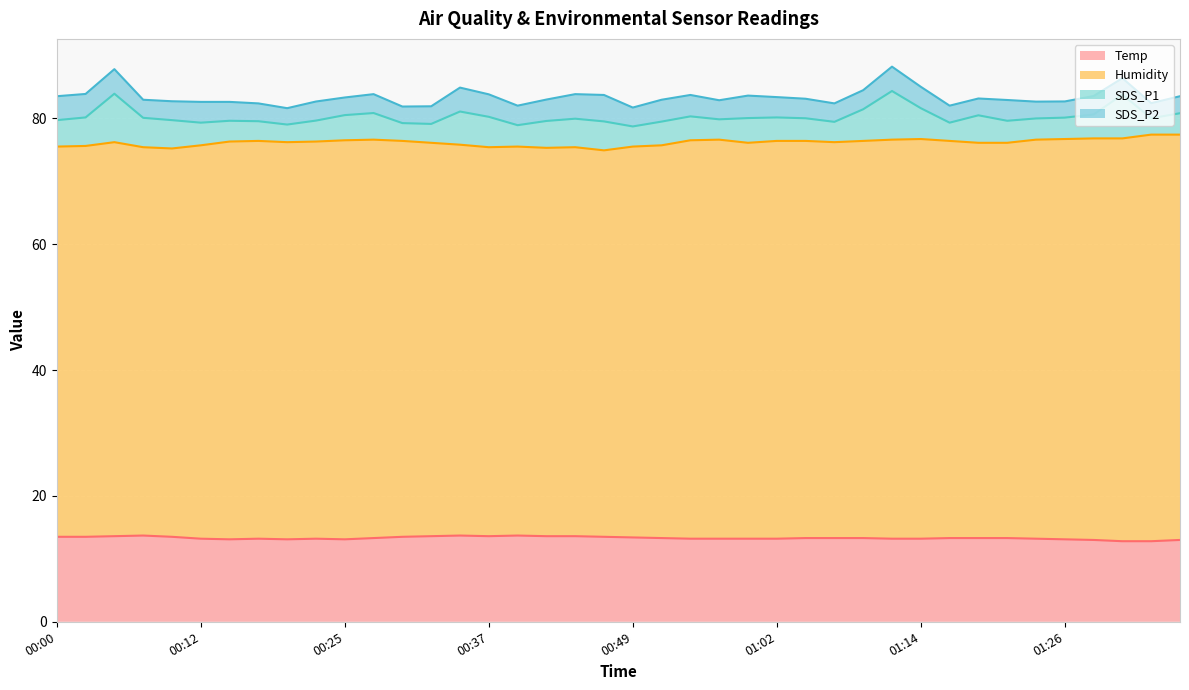

What is the highest value of the Temp series?

13.7